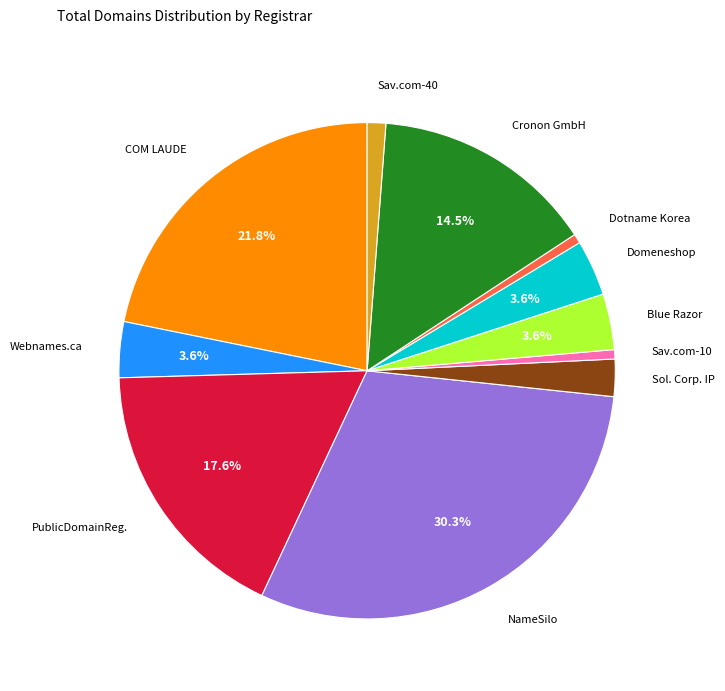

How many segments does this pie chart have?

11